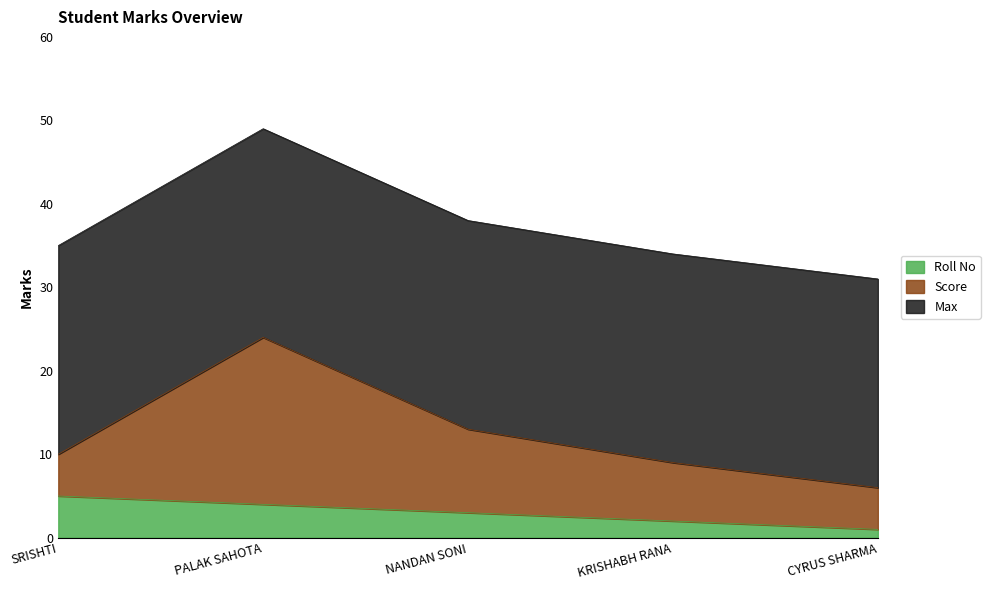

Which has a higher value, PALAK SAHOTA or NANDAN SONI?

PALAK SAHOTA